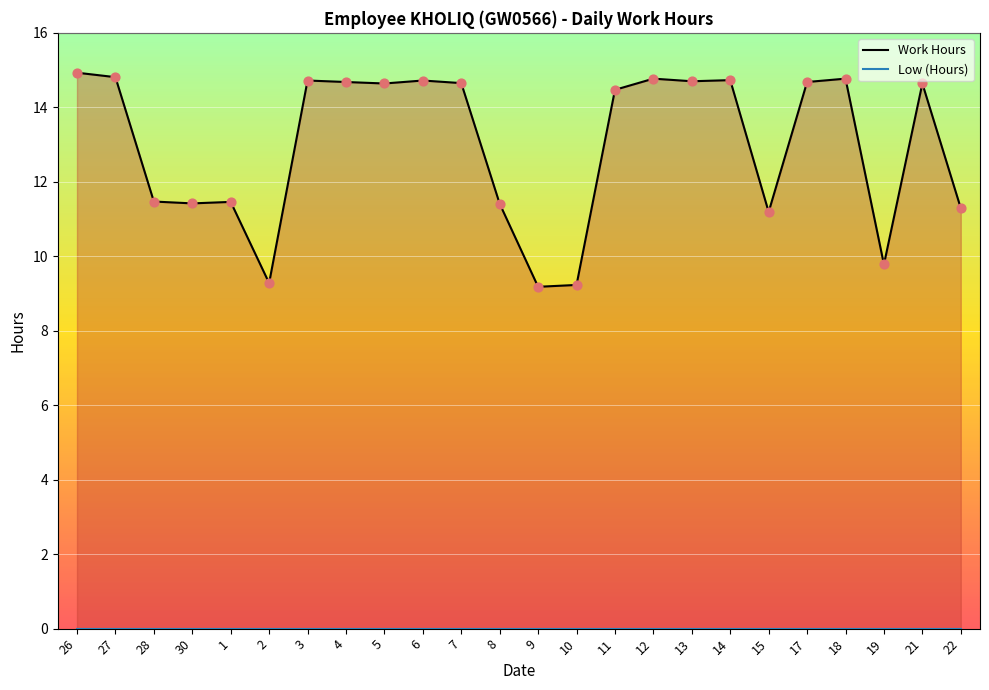

Which series has the largest Y range (max minus min)?

Work Hours (line)